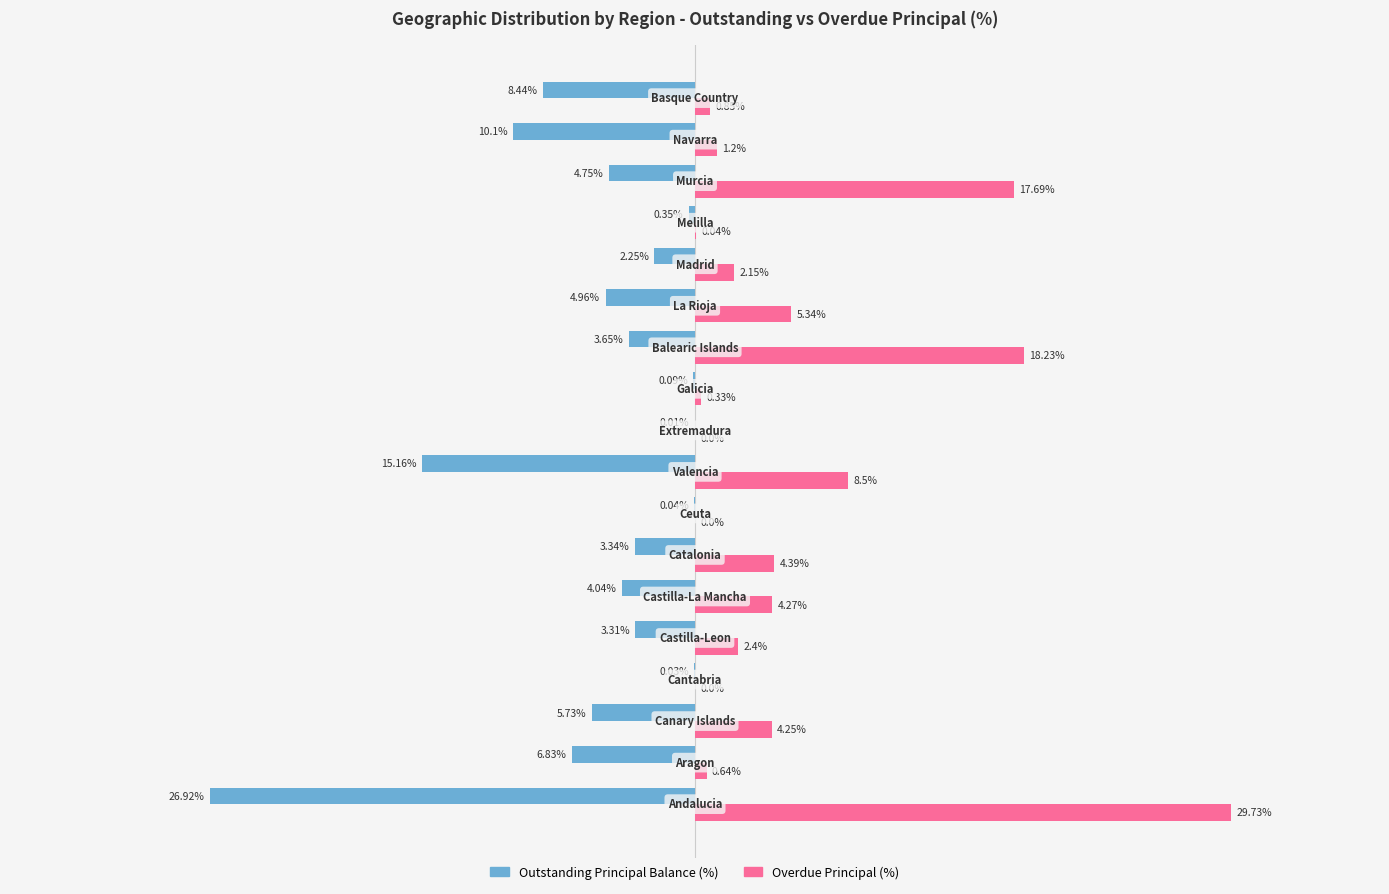

Which series has the largest total across all categories?

Overdue Principal (%)